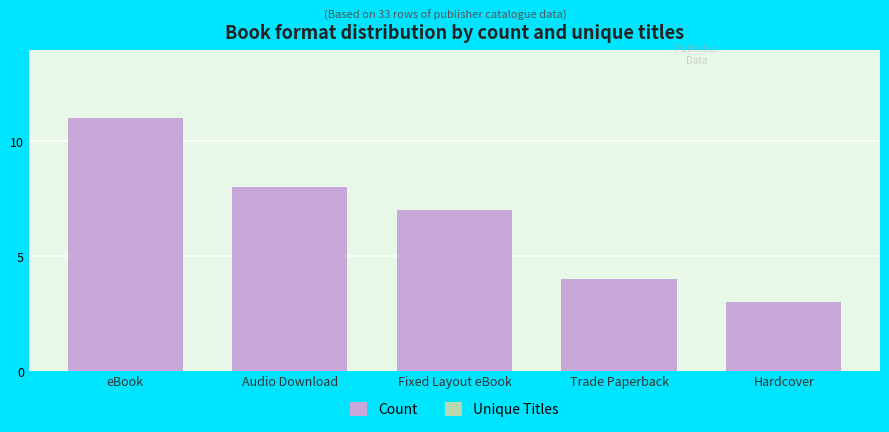

At which label does Count reach its peak?

eBook